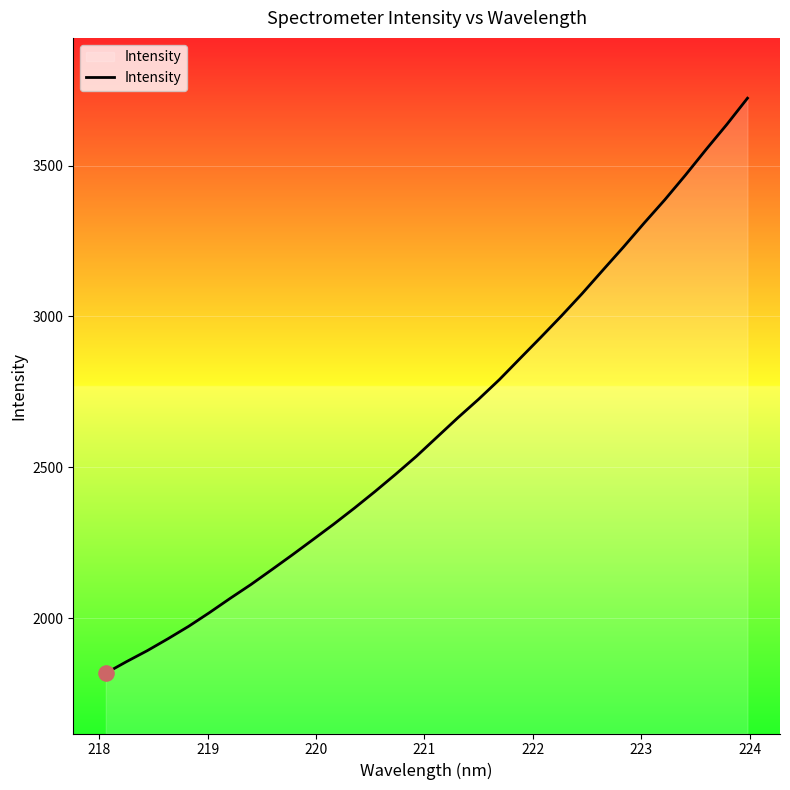

What is the difference between the maximum and minimum values?

1906.3